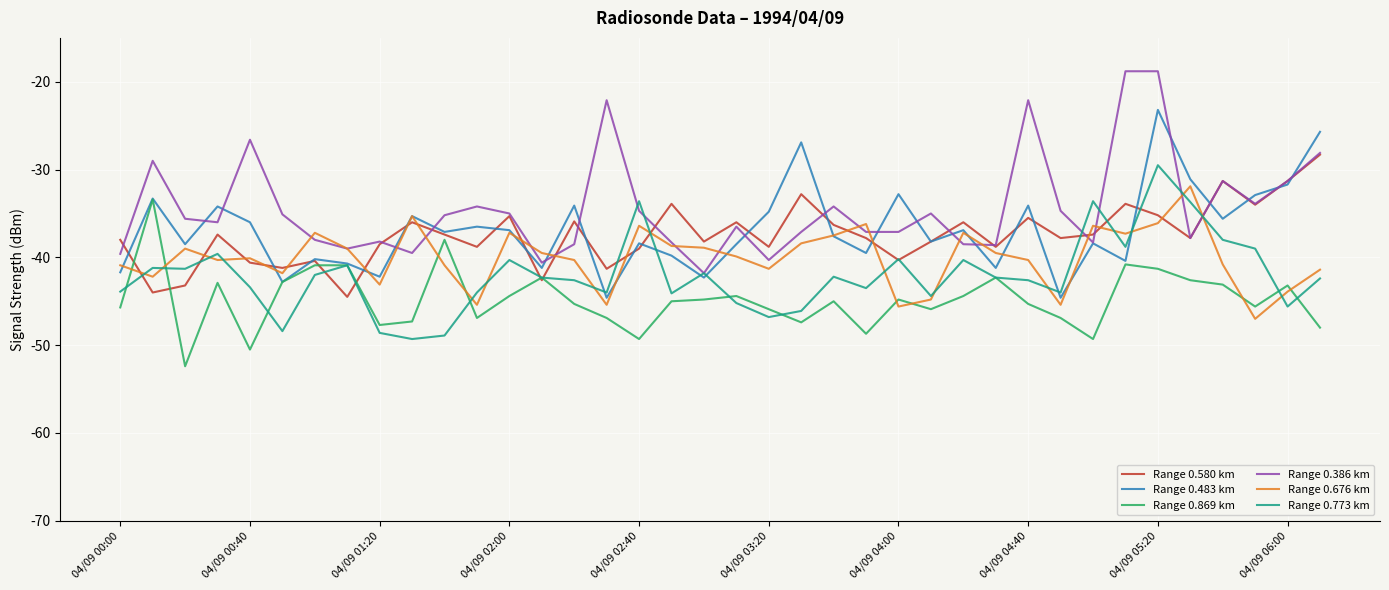

What is the difference between the second highest and second lowest values in the Range 0.580 km series?

12.7